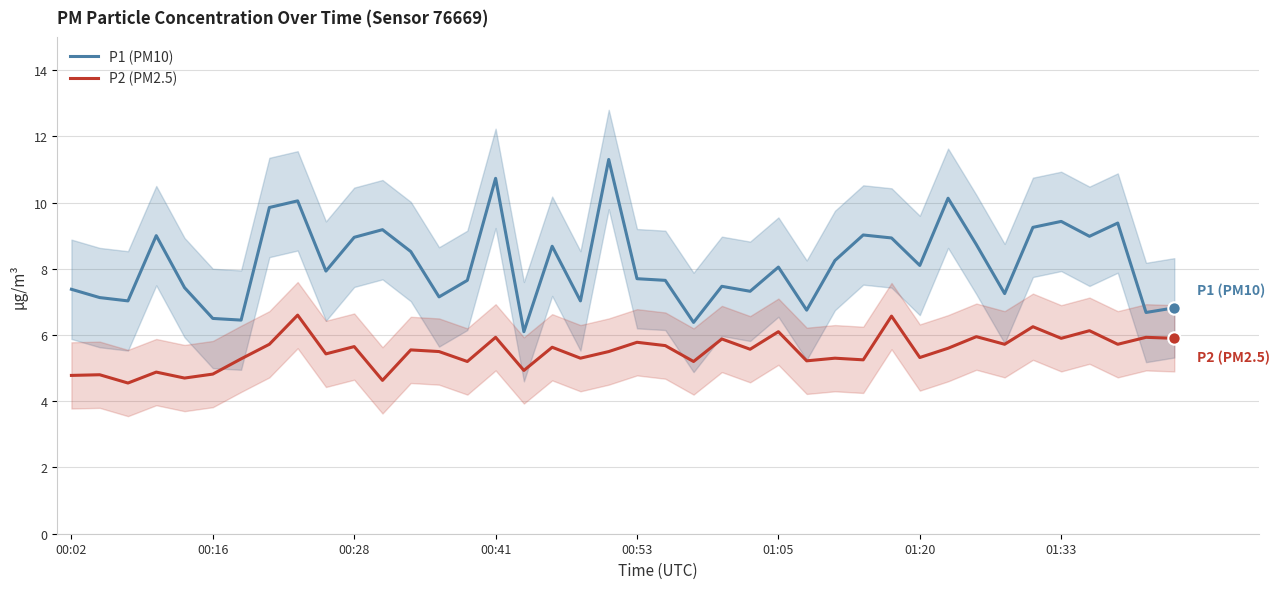

At how many categories does at least one series exceed 9?

10